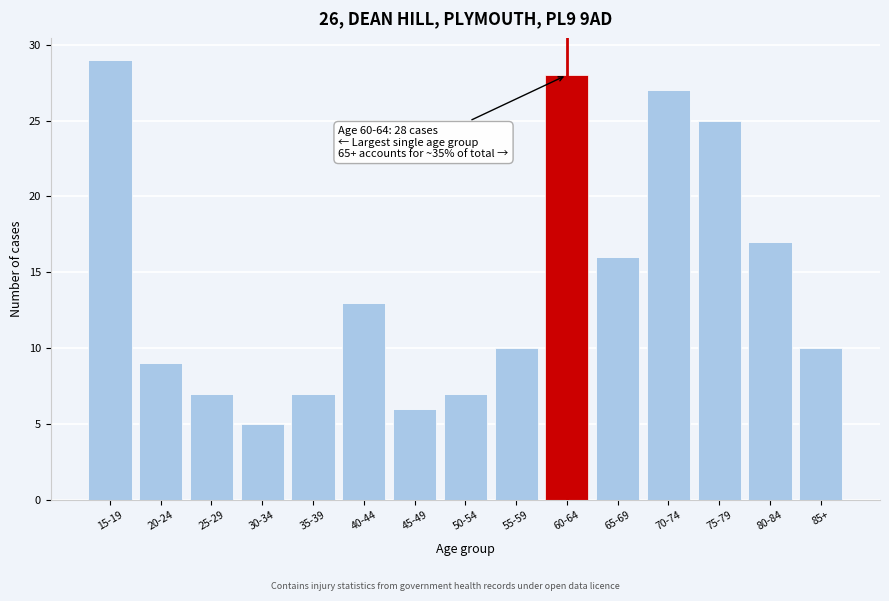

Reading left to right, list all the values displayed in this chart.

15-19=29	20-24=9	25-29=7	30-34=5	35-39=7	40-44=13	45-49=6	50-54=7	55-59=10	60-64=28	65-69=16	70-74=27	75-79=25	80-84=17	85+=10